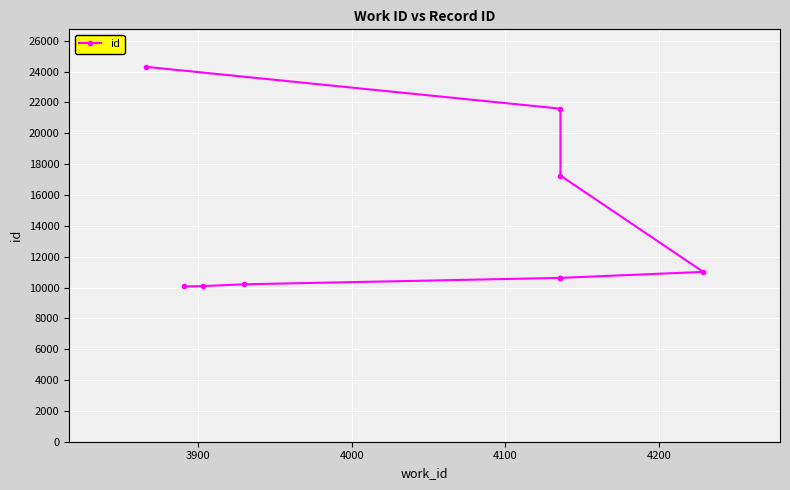

Is this an area chart (filled region under the line)?

No